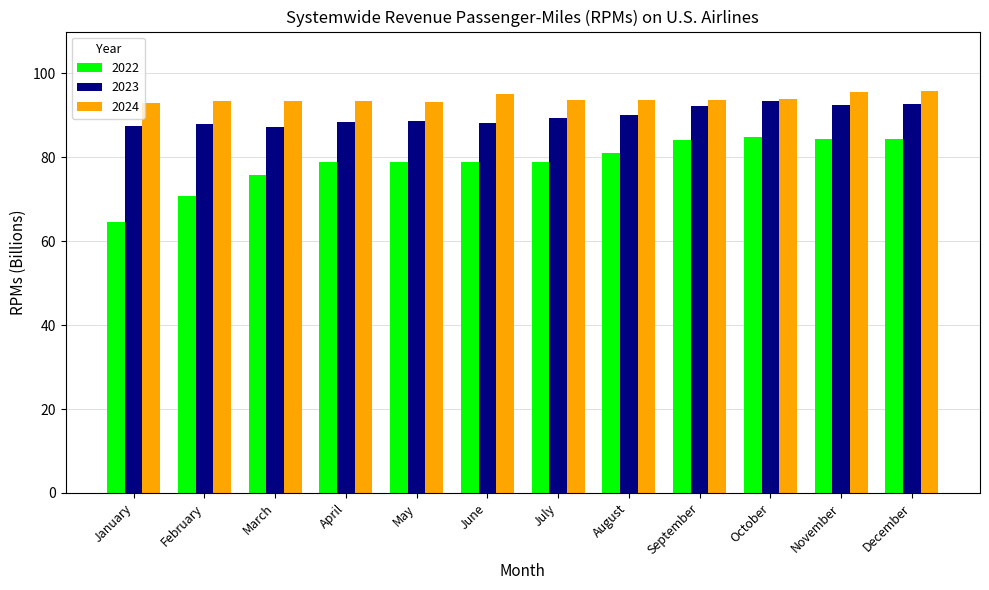

Which series has the largest range (max minus min)?

2022